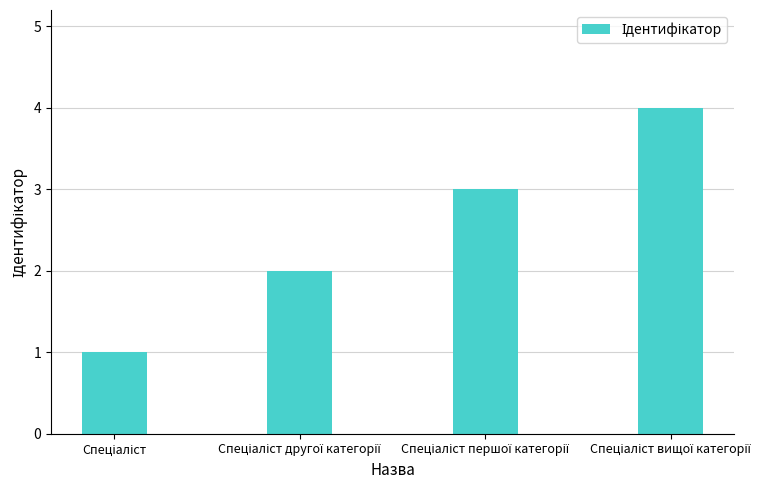

What is the sum of all values?

10